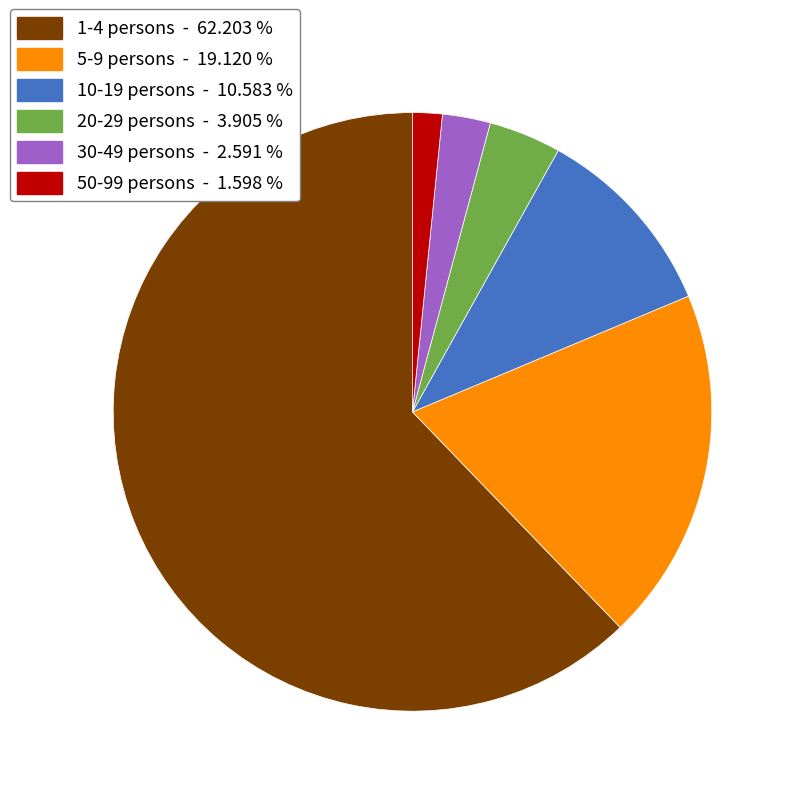

Rank the categories by value from highest to lowest.

1-4 persons, 5-9 persons, 10-19 persons, 20-29 persons, 30-49 persons, 50-99 persons